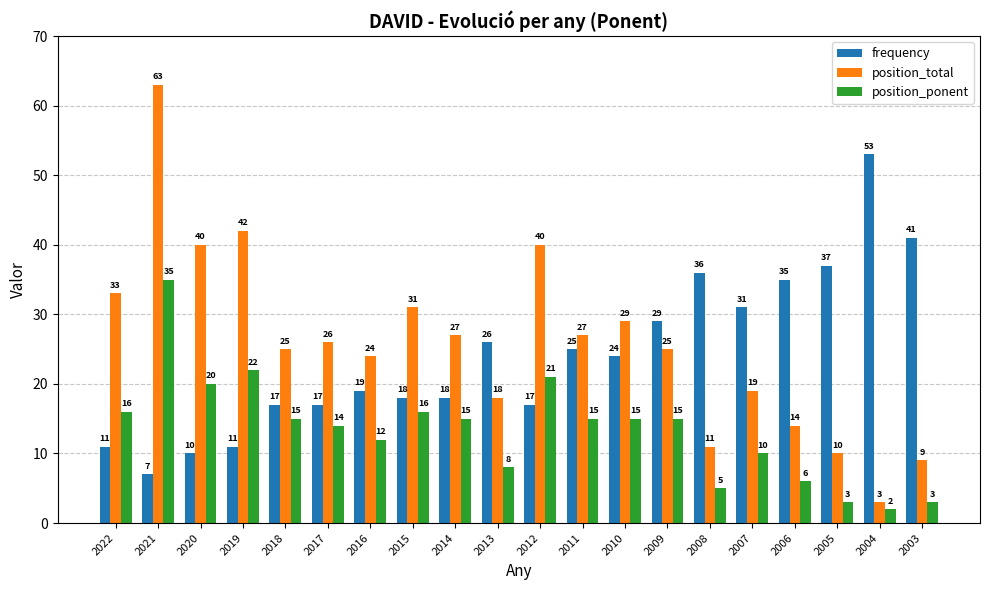

At 2015, list the series in order from largest to smallest.

position_total, frequency, position_ponent